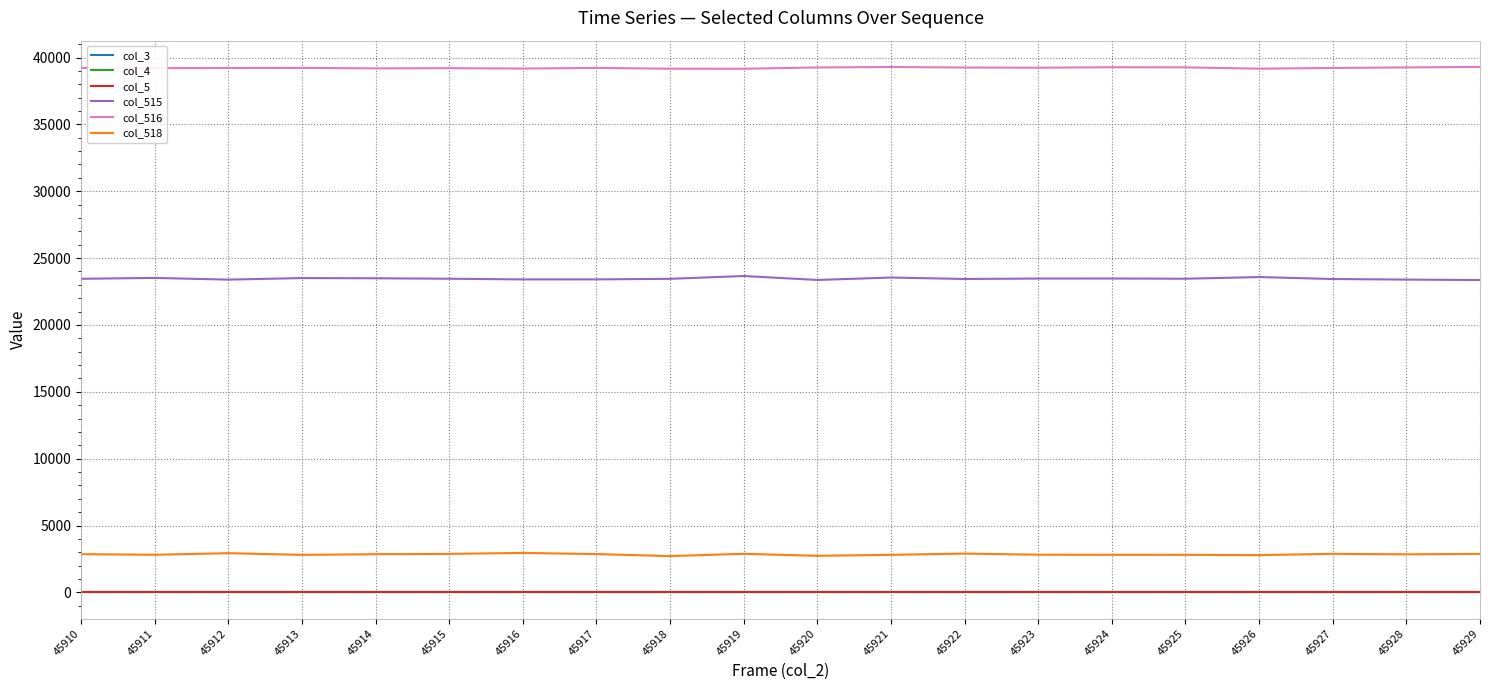

Is the value of col_5 at 45924 greater than the value of col_518 at 45922?

No